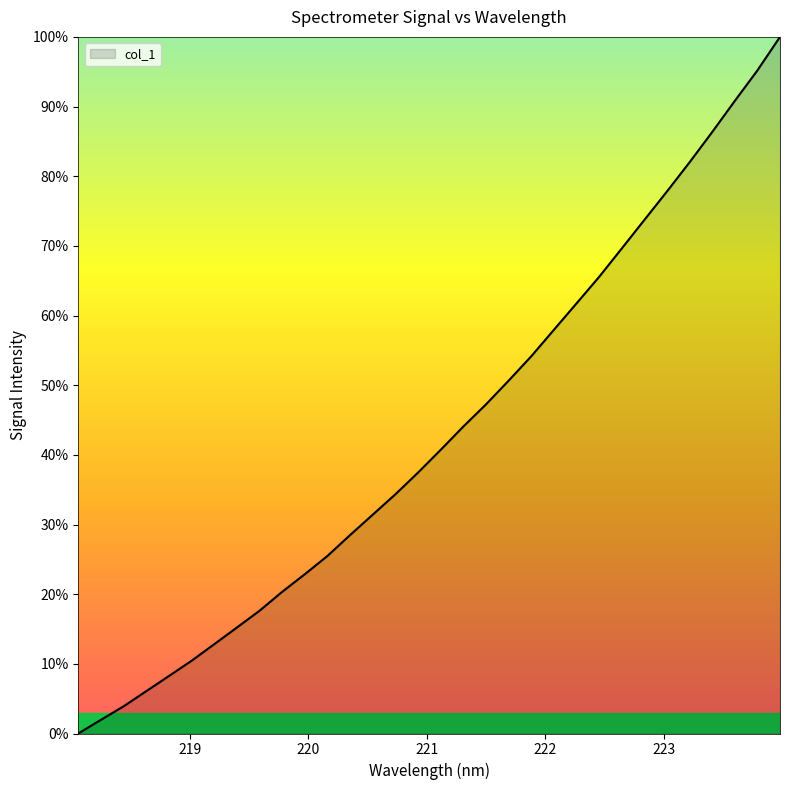

What is the average value?

42.9